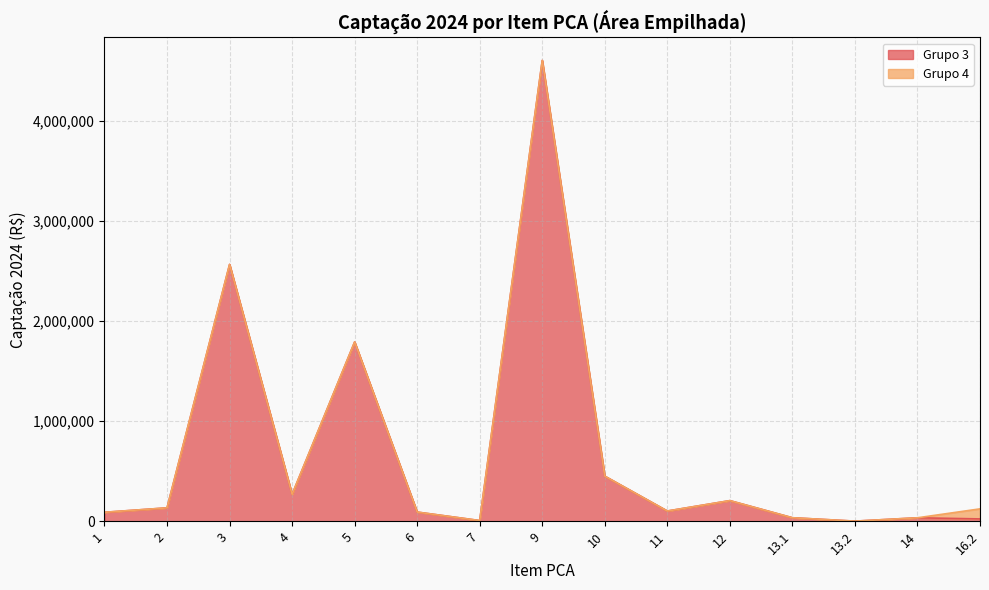

What is the difference between the values at 3 and 12?

2358460.2